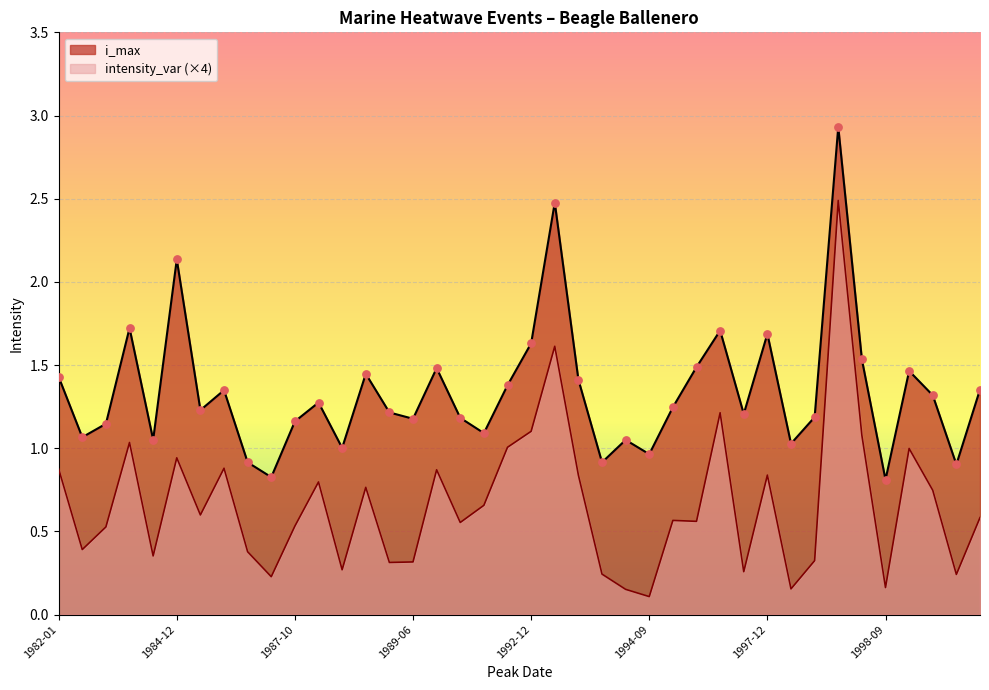

At how many categories does at least one series exceed 2?

3